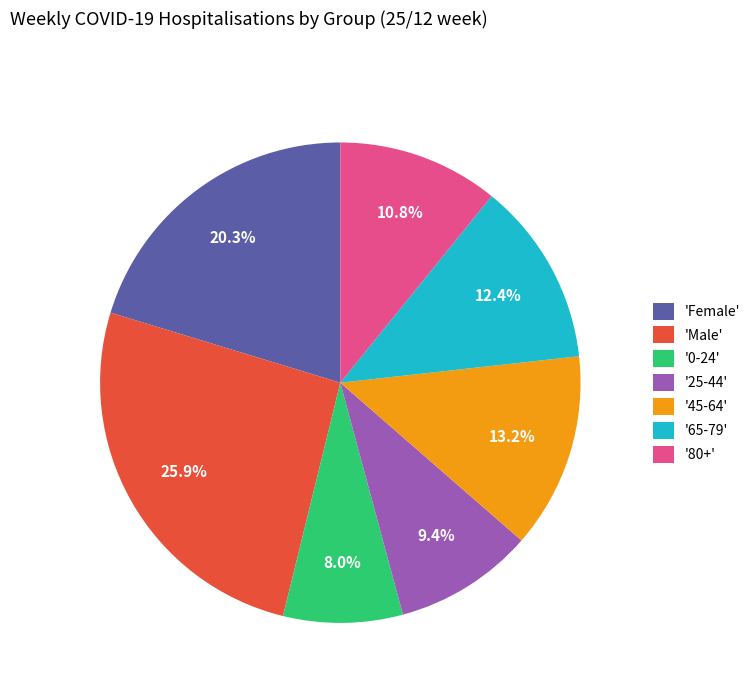

Which has a higher value, '0-24' or '65-79'?

'65-79'